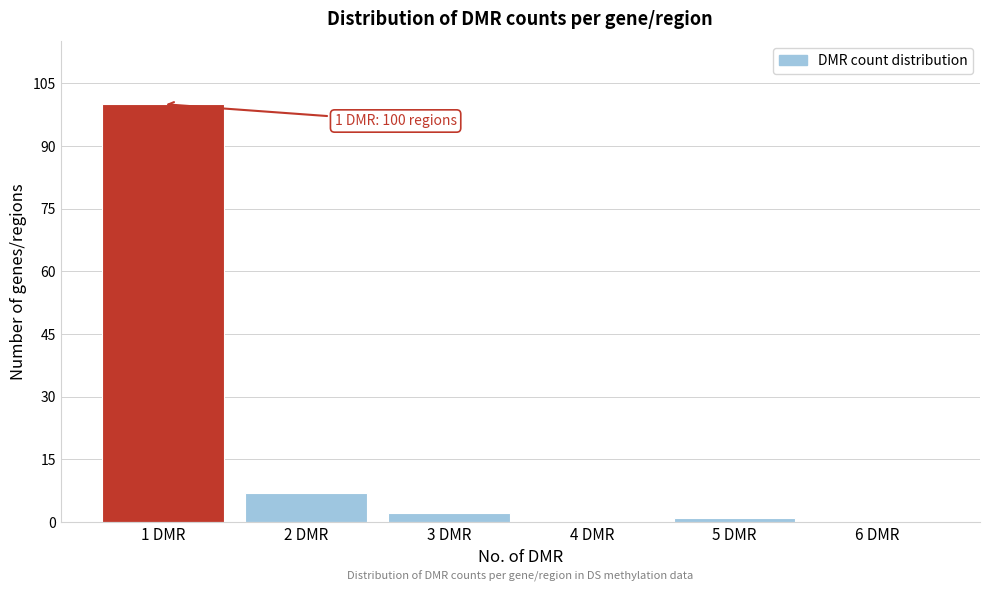

Reading left to right, list all the values displayed in this chart.

1 DMR=100	2 DMR=7	3 DMR=2	4 DMR=0	5 DMR=1	6 DMR=0